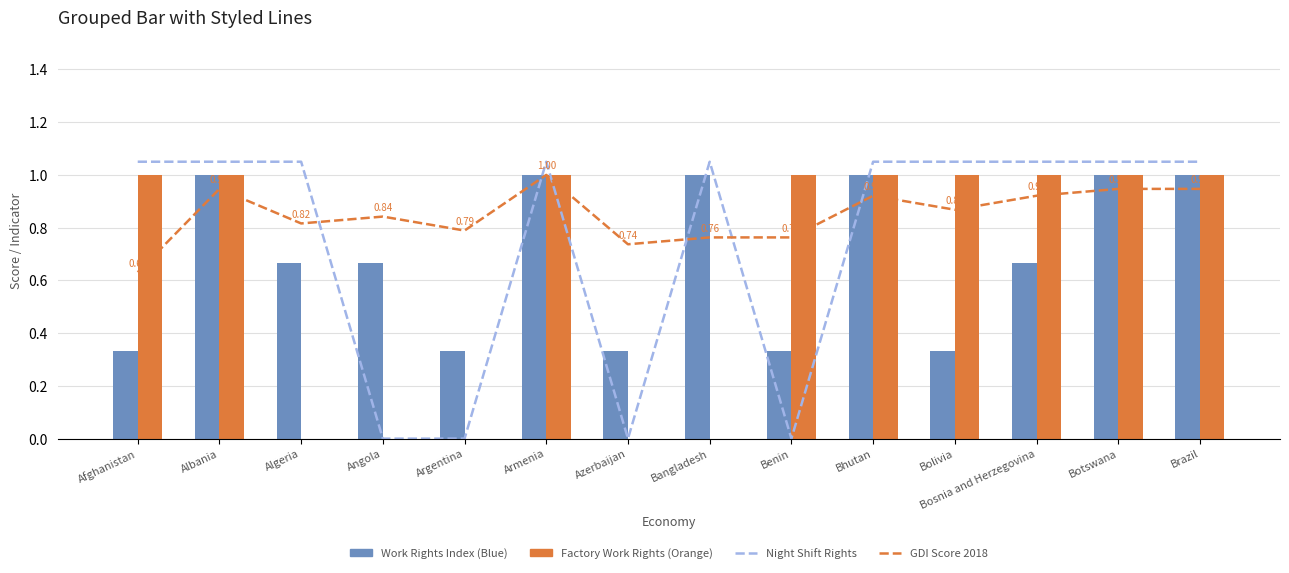

How many distinct data groups are displayed?

4